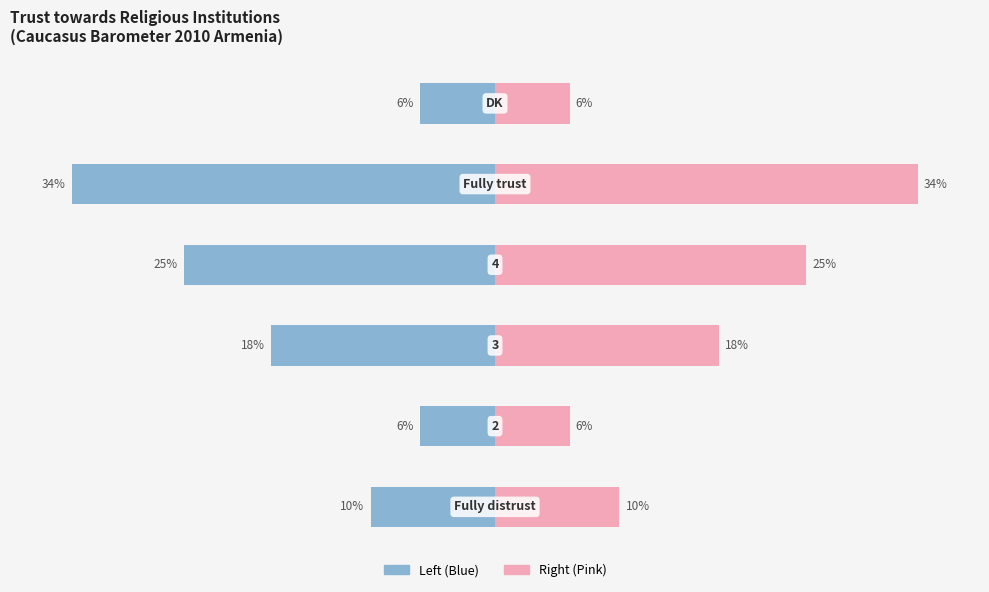

Reading left to right, list all the values displayed in this chart.

Fully distrust → 3: 0=-10	1=-6	2=-18	3=-25	4=-34	5=-6
4 → Fully trust: 0=10	1=6	2=18	3=25	4=34	5=6